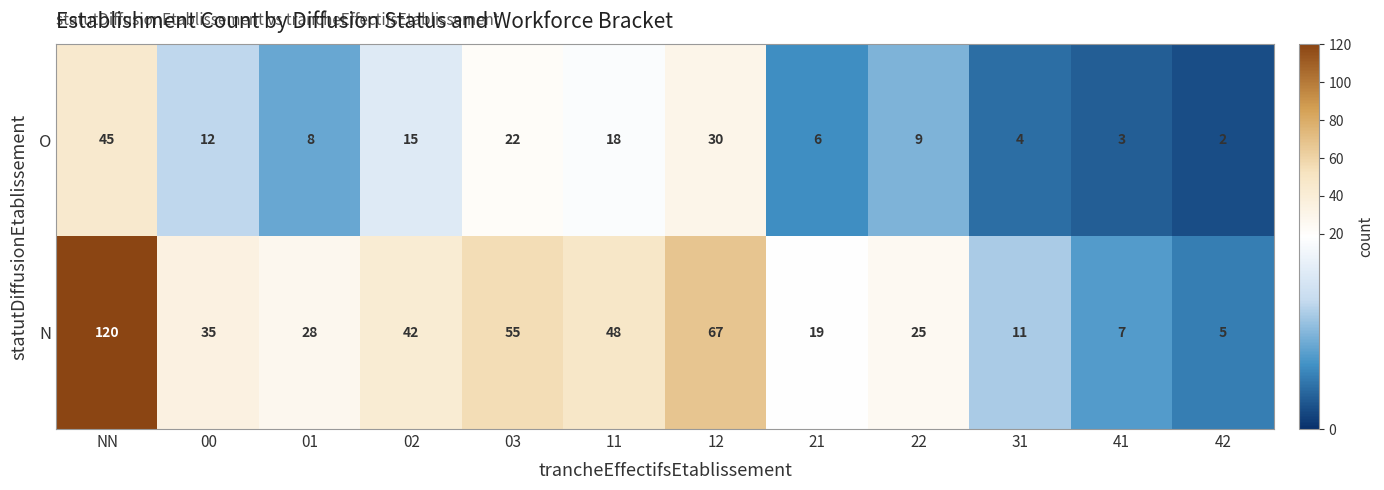

What is the difference between the maximum and minimum values in the O series?

43